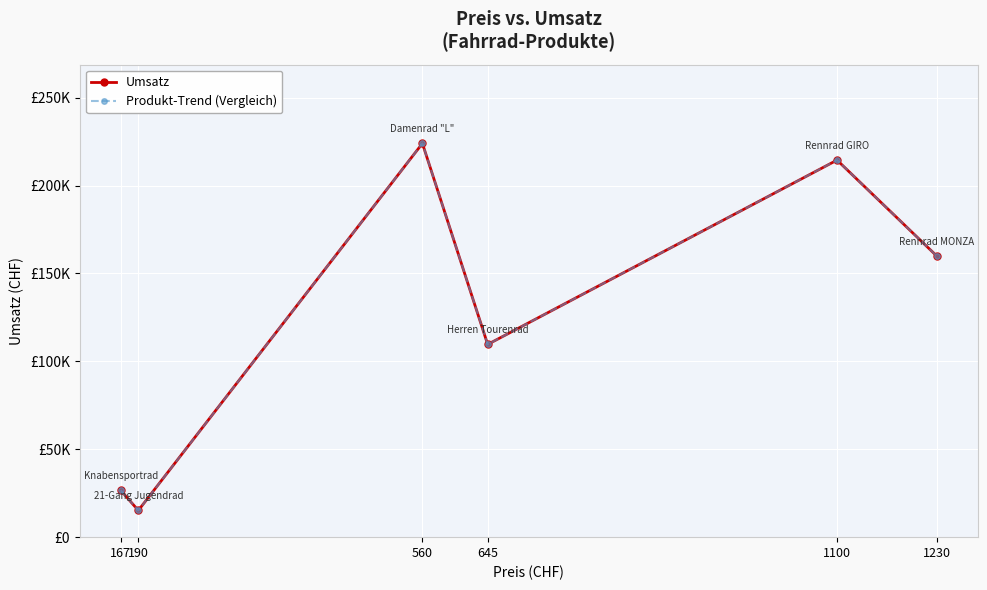

What is the difference between the second highest and second lowest values in the Produkt-Trend (Vergleich) series?

187780